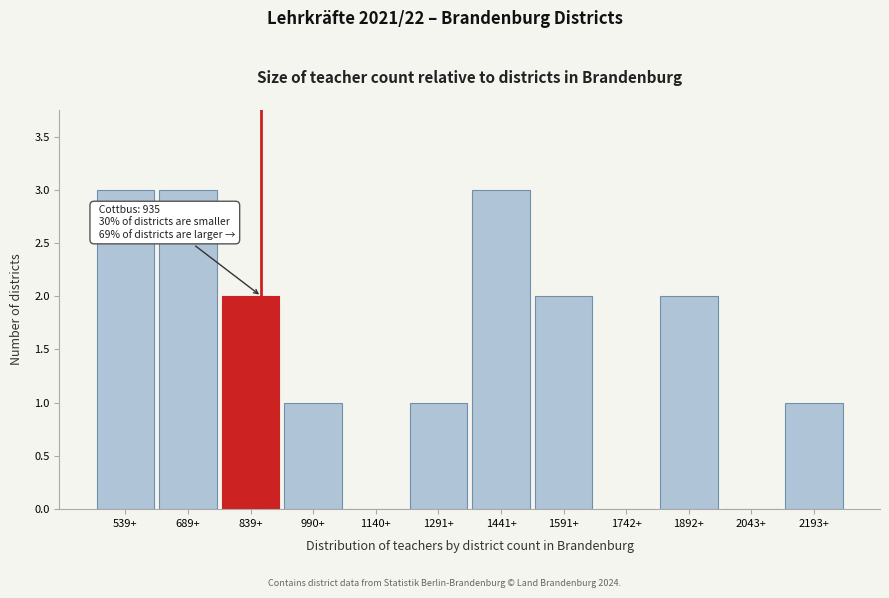

Reading left to right, list all the values displayed in this chart.

539+=3	689+=3	839+=2	990+=1	1140+=0	1291+=1	1441+=3	1591+=2	1742+=0	1892+=2	2043+=0	2193+=1